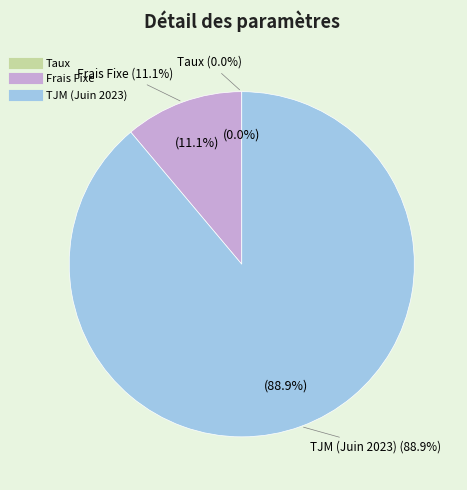

Does any single category account for the majority?

Yes